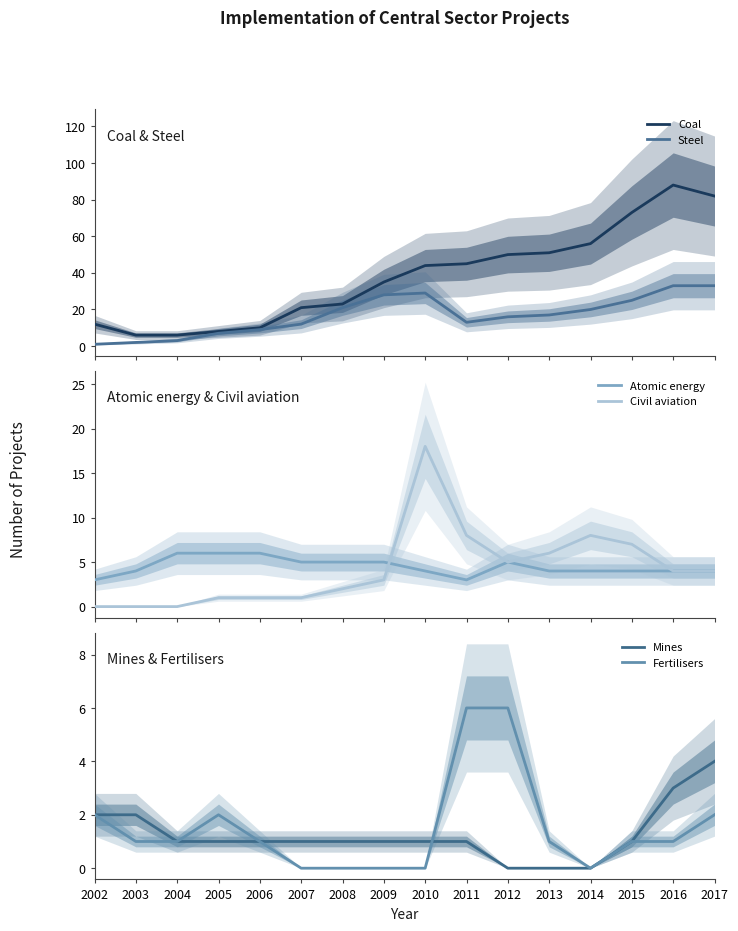

True or false: Mines and Atomic energy cross at least once.

False